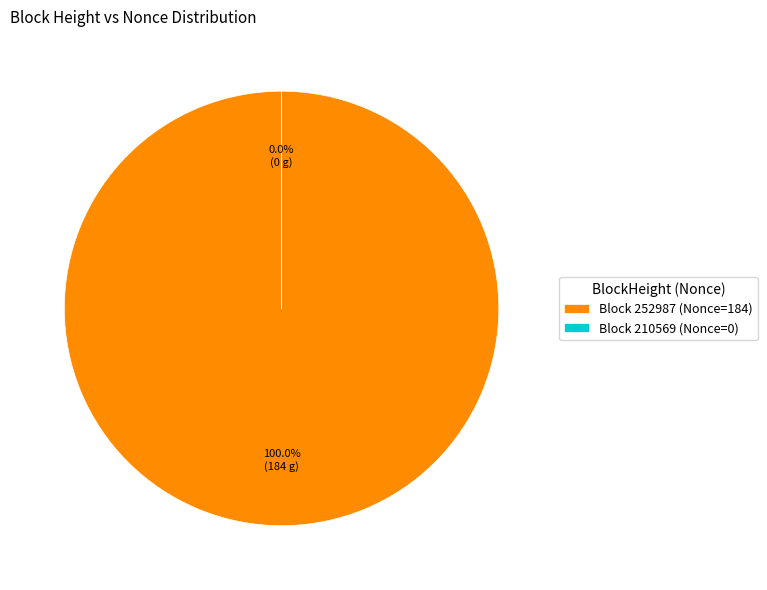

To the nearest percent, what is the average slice percentage?

50%